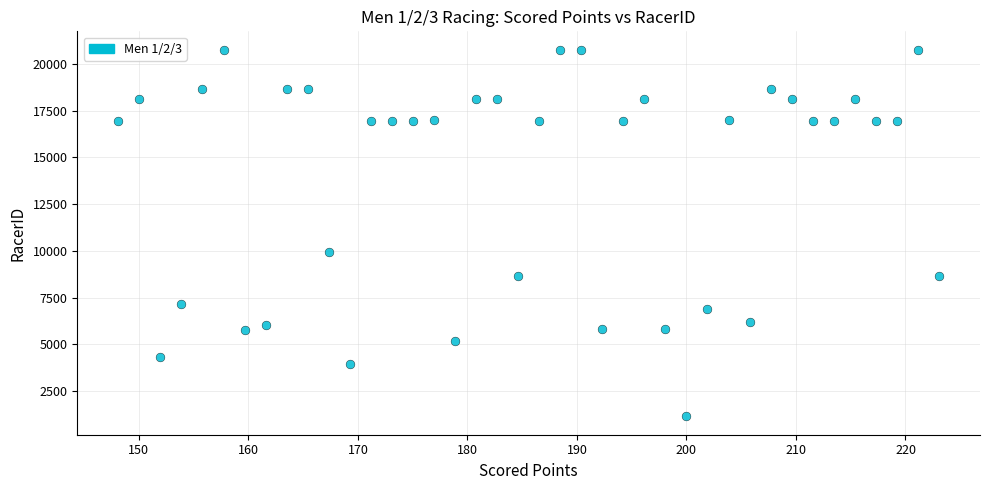

What Y value in the scatter plot is closest to 10953?

9935